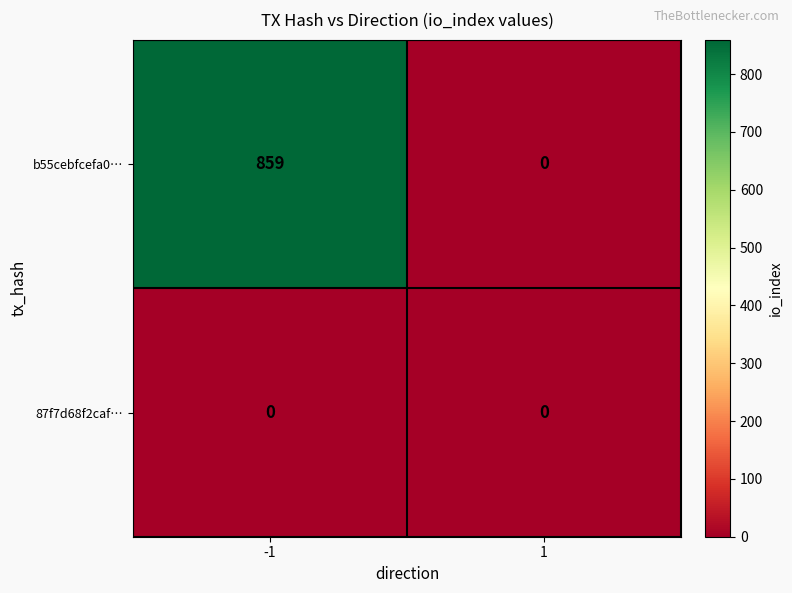

Reading left to right, transcribe all the data shown in this chart.

b55cebfcefa0…: -1=859	1=0
87f7d68f2caf…: -1=0	1=0